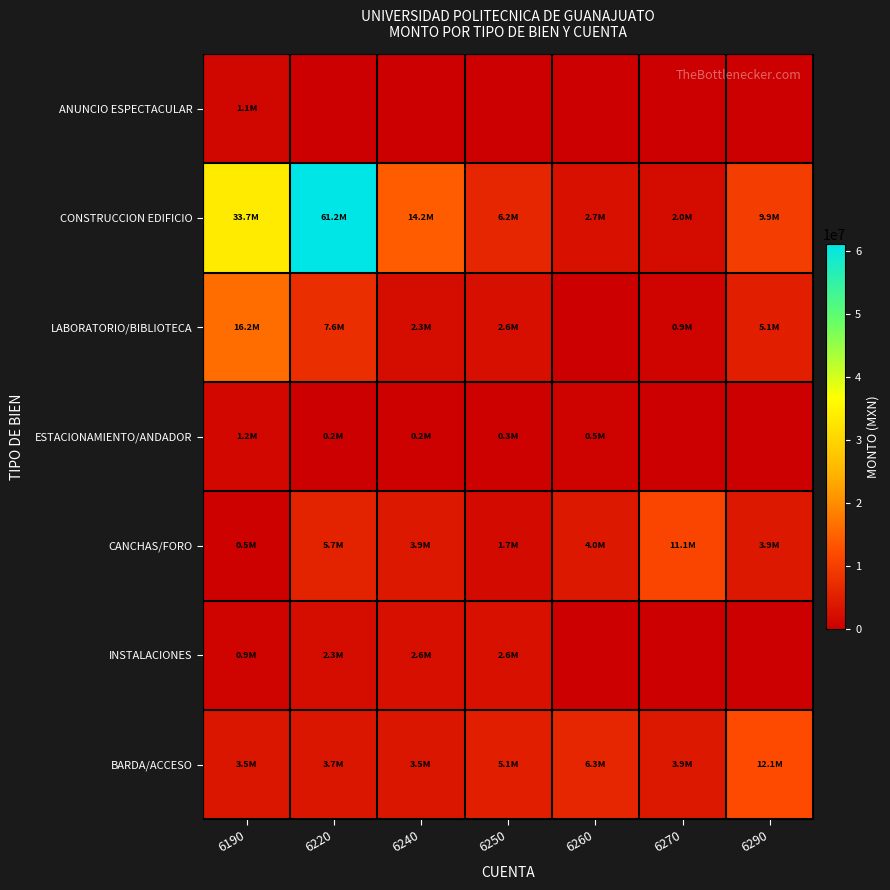

Between 6290 and 6220, which is larger?

6290